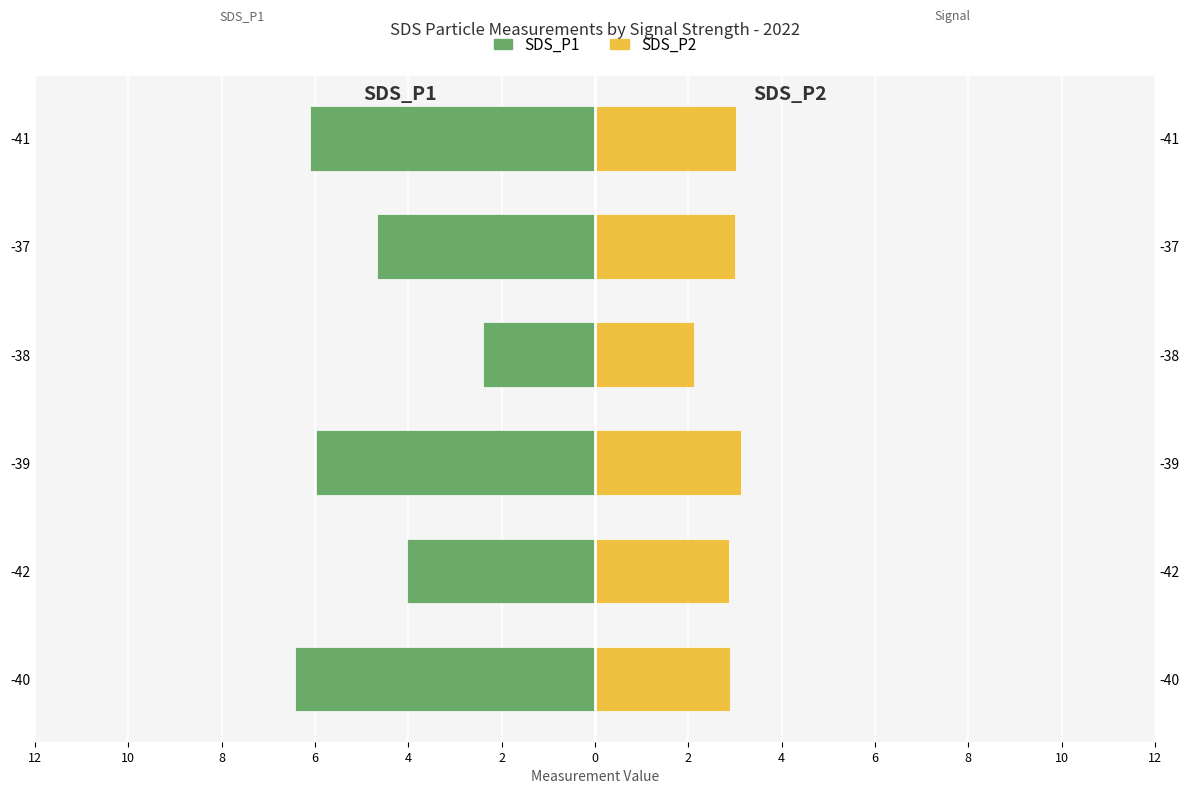

Reading right to left, what are all the values shown in this chart?

SDS_P1: -6.1	-4.7	-2.4	-6.0	-4.0	-6.4
SDS_P2: 3.0	3.0	2.1	3.1	2.9	2.9